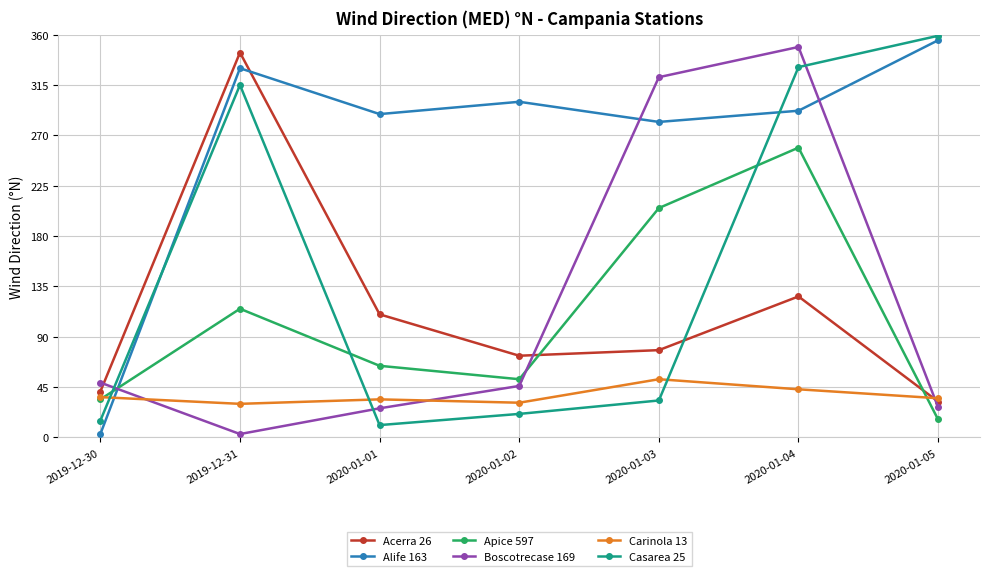

Is the value of Apice 597 at 2019-12-30 greater than the value of Carinola 13 at 2019-12-31?

Yes